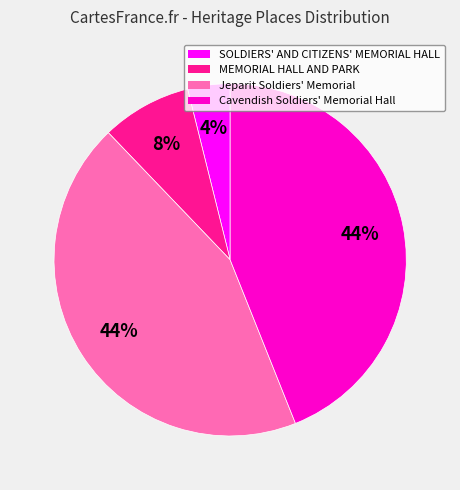

What is the ratio of the value at SOLDIERS' AND CITIZENS' MEMORIAL HALL to the value at MEMORIAL HALL AND PARK?

0.5